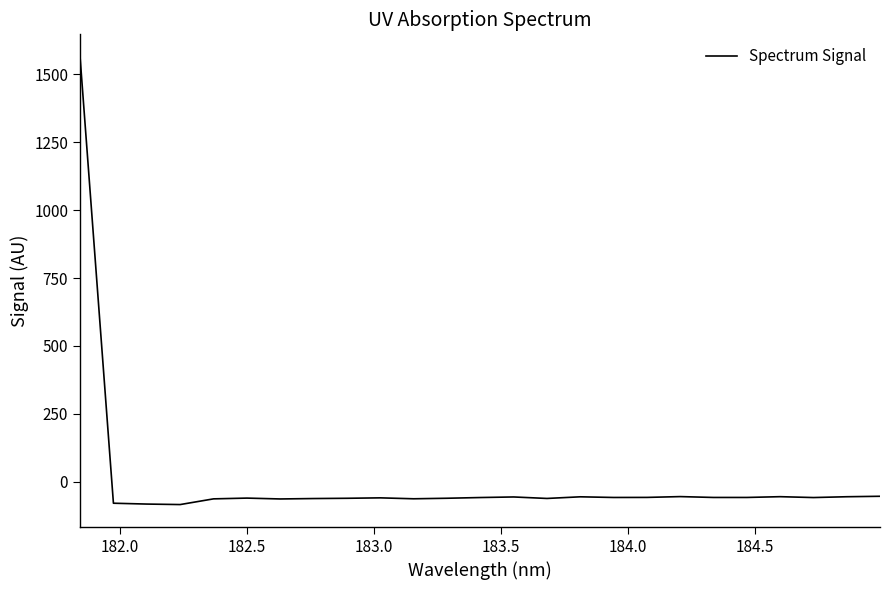

What is the greatest value displayed?

1565.4